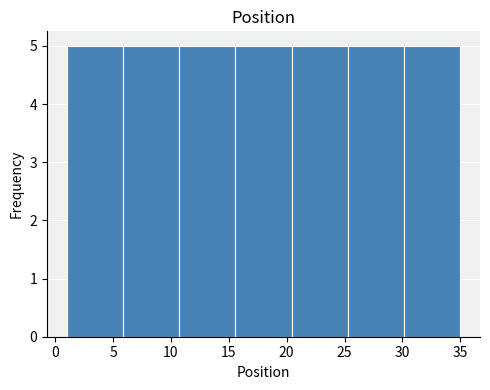

How tall is the bar that spans 25.5 to 30.0 on the x-axis? Neither the bar edges nor the heights are printed on the chart, so give them approximately, as read against the axes.

5